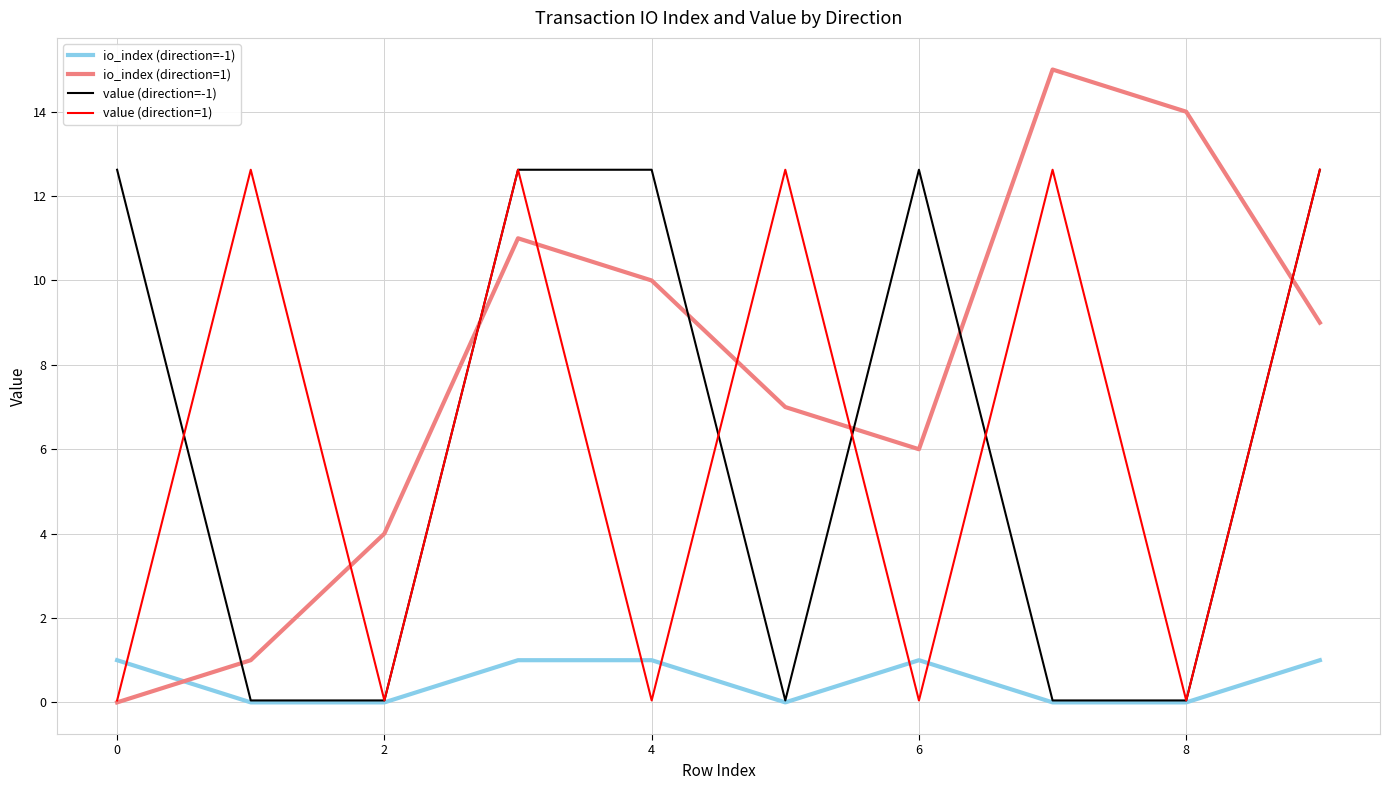

What is the difference between the second highest and minimum values in the value (direction=-1) series?

12.6